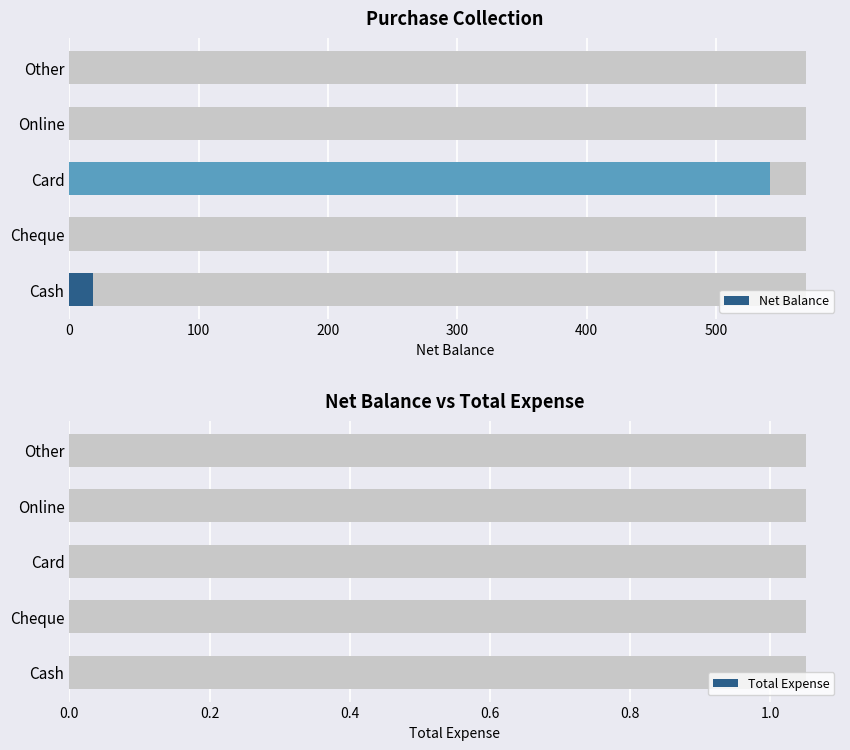

Is the value of Total Expense at 200 greater than the value of Net Balance at 200?

No